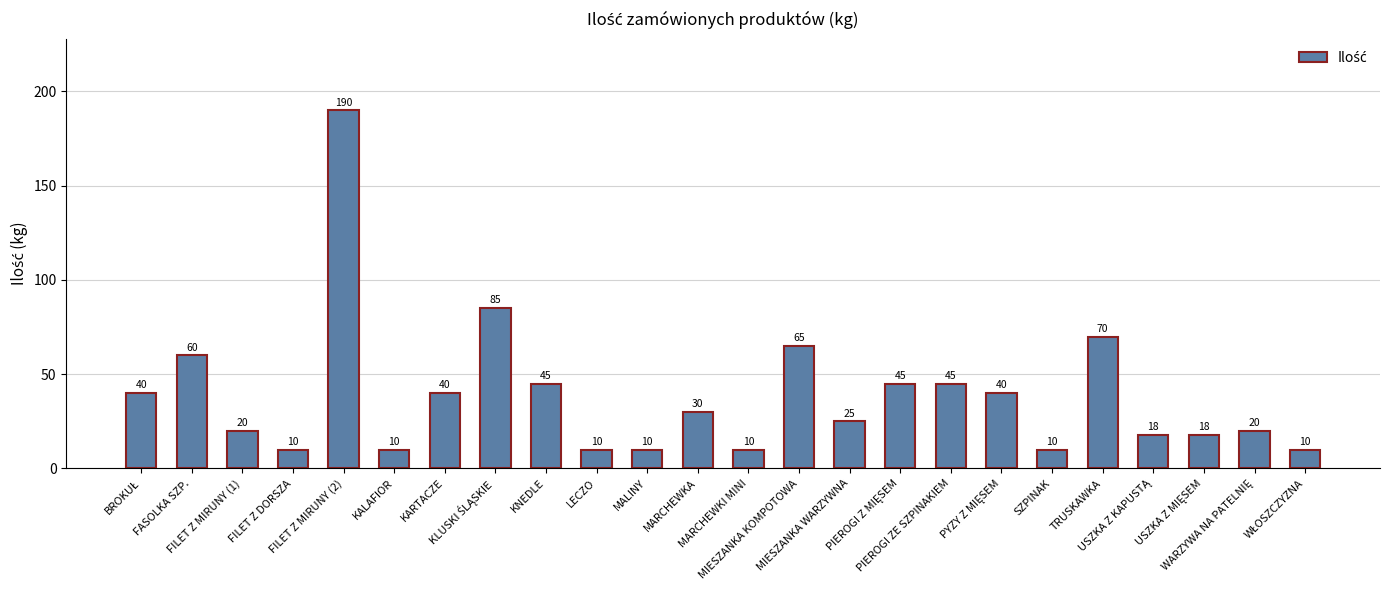

What is the difference between the second highest and minimum values?

75